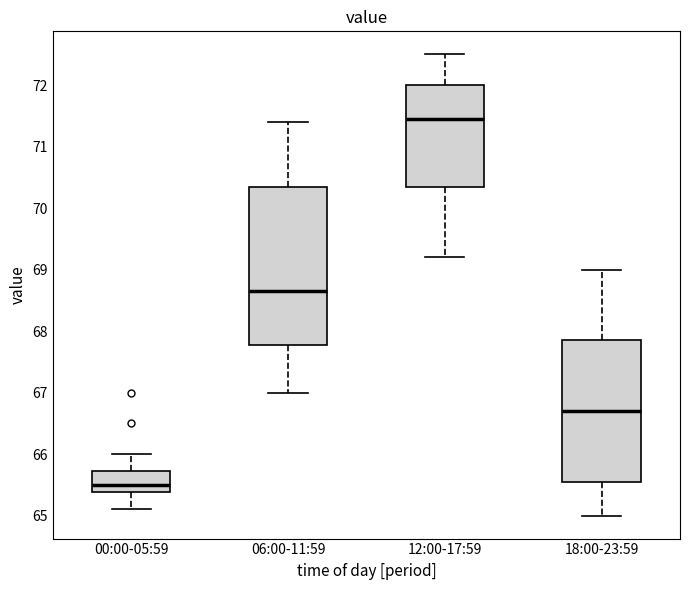

Reading left to right, read every box against the y-axis: the position of its median line, the range the box covers, and the ends of its whiskers. The values are not printed on the chart, so give them approximately, as read against the axis.

00:00-05:59: median 65.5, box 65.4 to 65.7, whiskers 65.1 to 66.0
06:00-11:59: median 68.7, box 67.8 to 70.4, whiskers 67.0 to 71.4
12:00-17:59: median 71.5, box 70.4 to 72.0, whiskers 69.2 to 72.5
18:00-23:59: median 66.7, box 65.6 to 67.9, whiskers 65.0 to 69.0